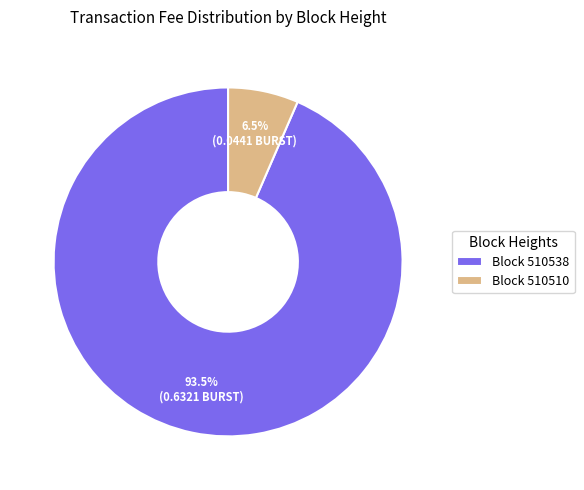

What portion of the pie excludes Block 510510?

93.5%